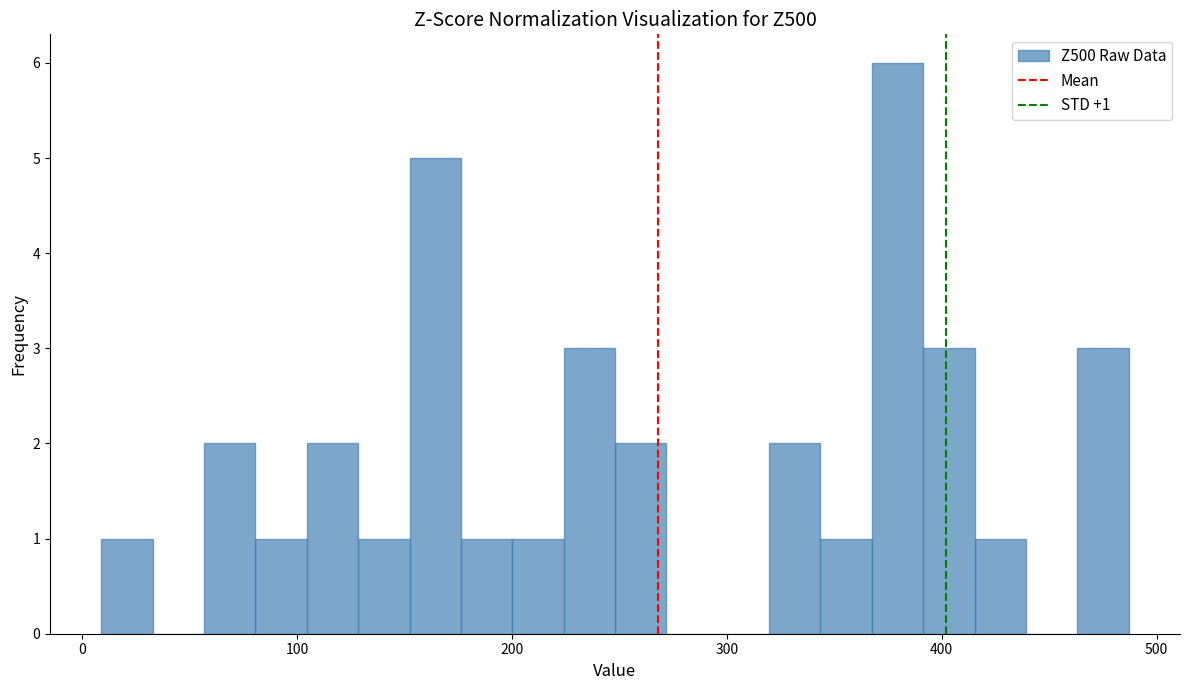

Around what value on the x-axis is the tallest bar? Give the approximate position of its centre, as read against the axis.

380